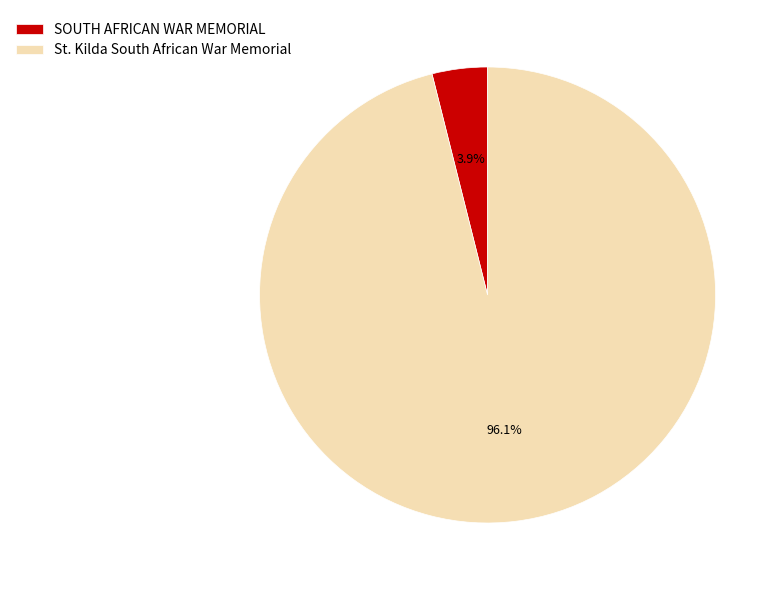

To the nearest percent, what is the difference between the SOUTH AFRICAN WAR MEMORIAL and St. Kilda South African War Memorial slice percentages?

92%